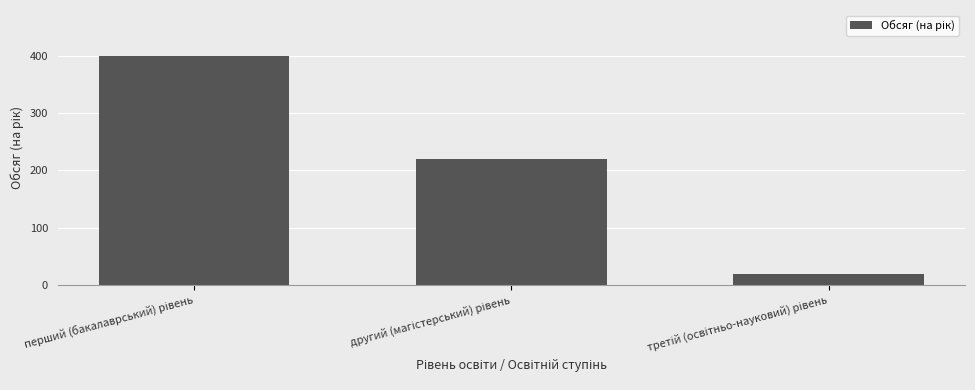

What is the difference between the second highest and minimum values?

202